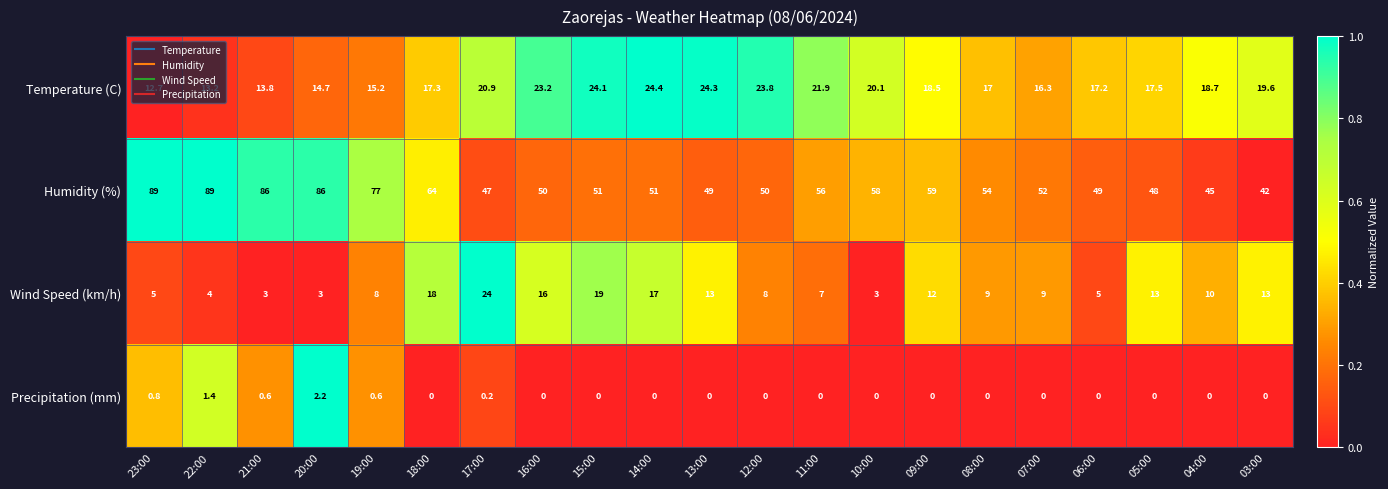

Which series has the largest total across all categories?

Humidity (%)